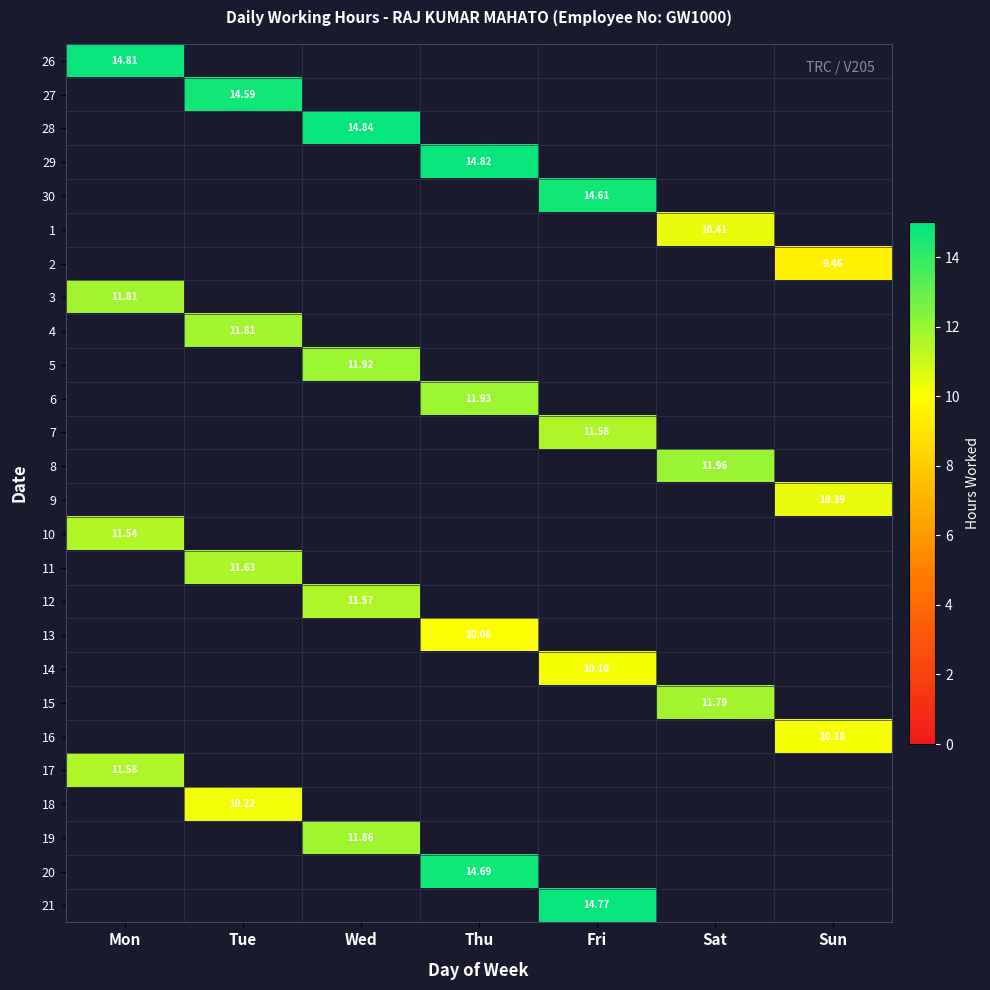

True or false: 19 has a value of 7.1 at Tue.

False